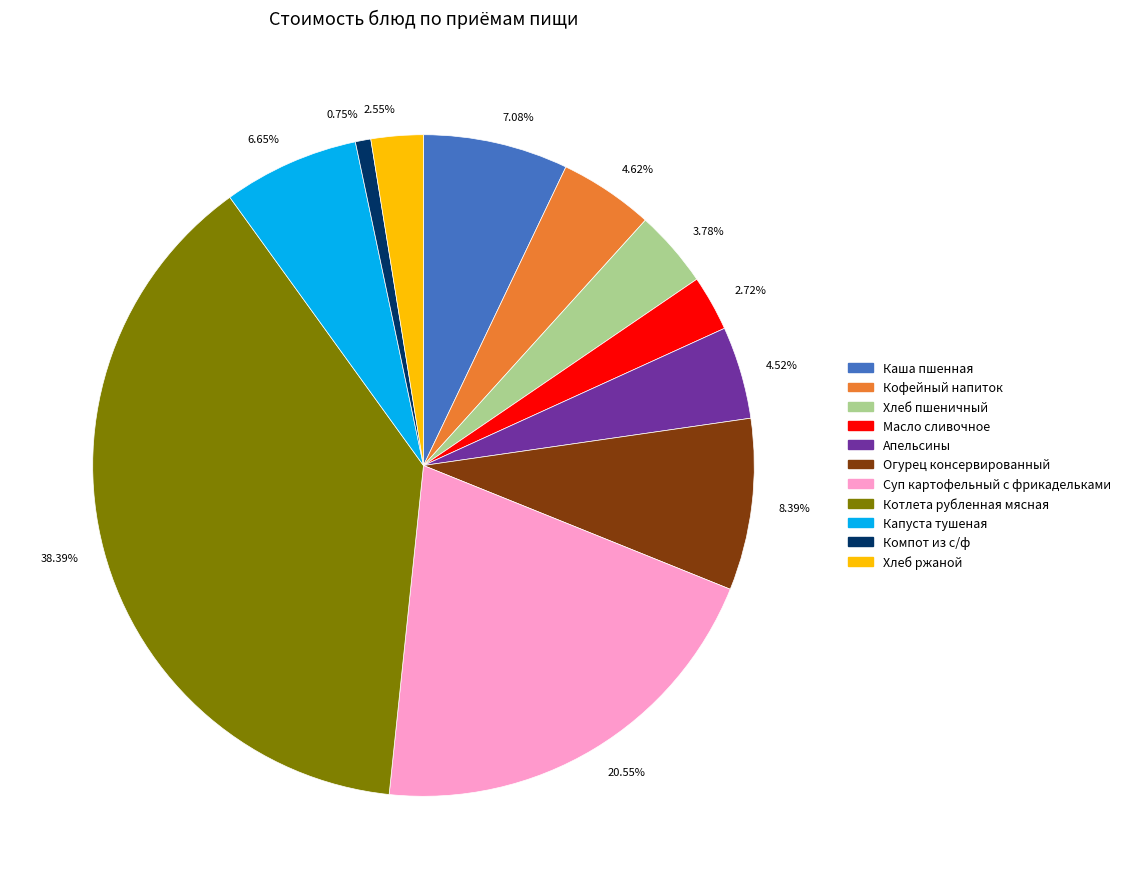

Is the sum of 38.39% and 0.75% greater than half?

No